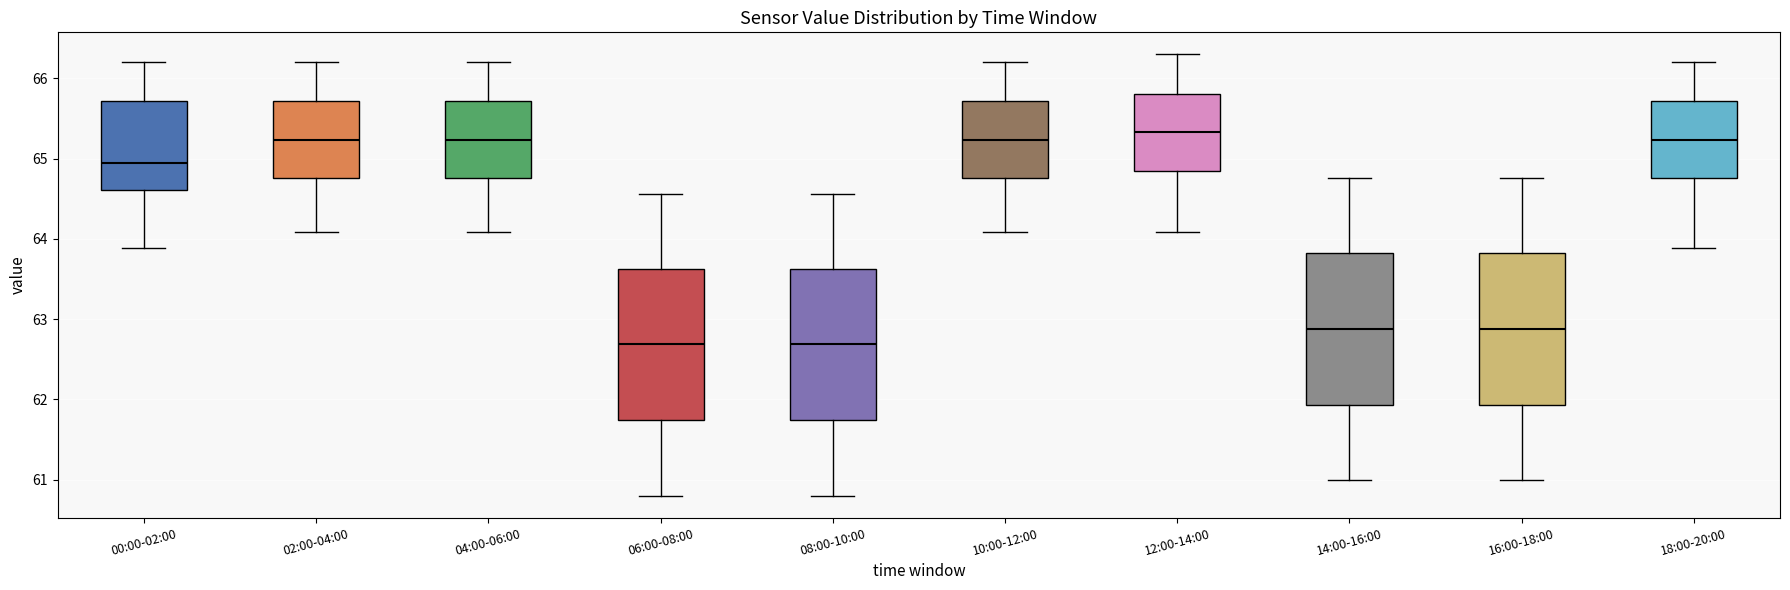

Where does the upper whisker of the box for 10:00-12:00 end on the y-axis? The values are not printed on the chart, so give them approximately, as read against the axis.

66.2